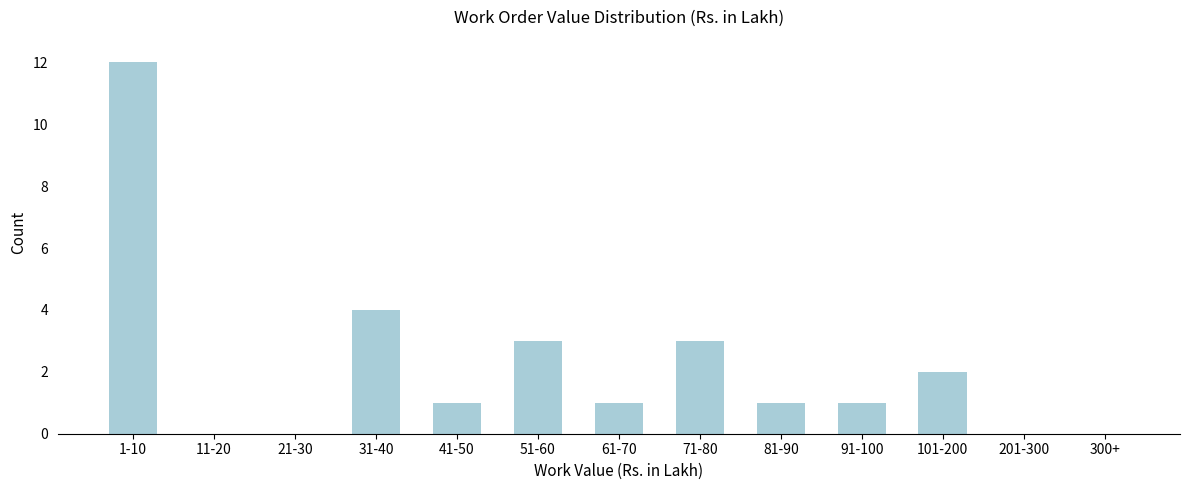

Reading right to left, what are all the values shown in this chart?

300+=0	201-300=0	101-200=2	91-100=1	81-90=1	71-80=3	61-70=1	51-60=3	41-50=1	31-40=4	21-30=0	11-20=0	1-10=12